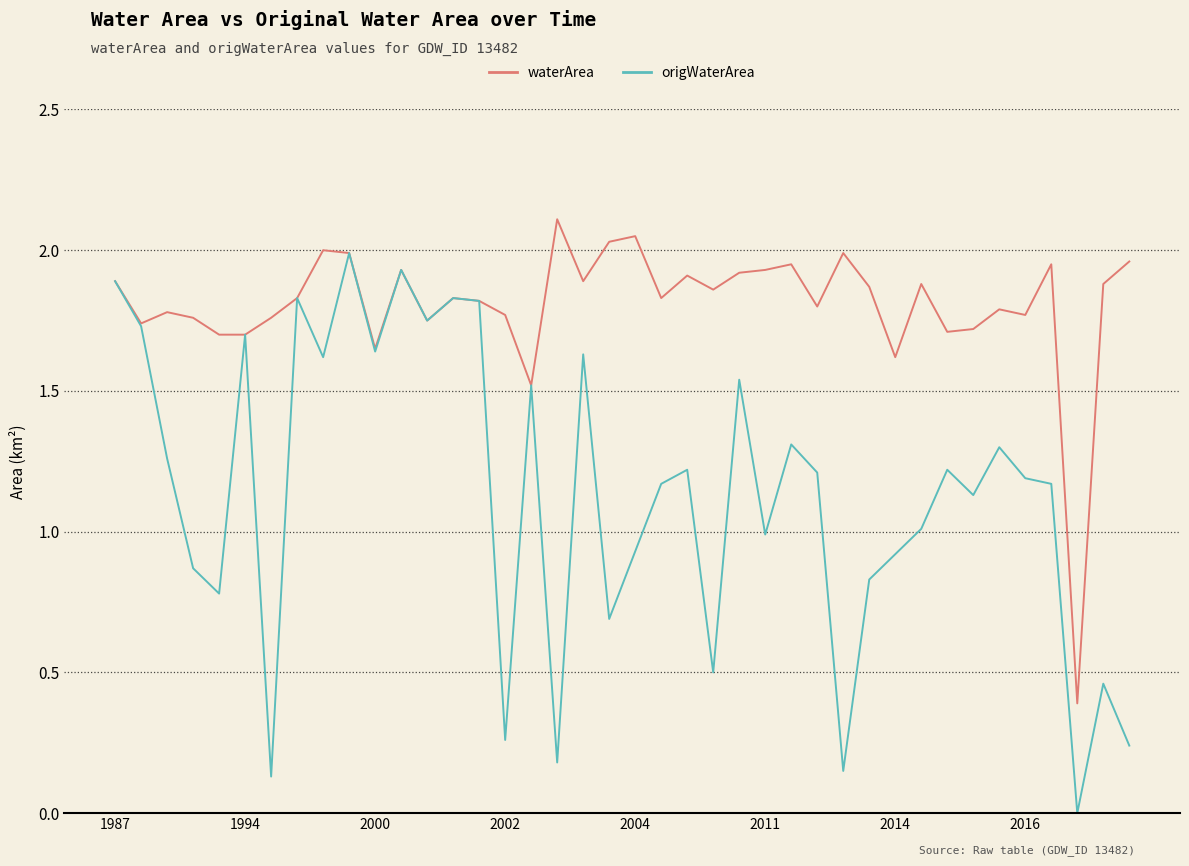

Which series has the largest total across all categories?

waterArea